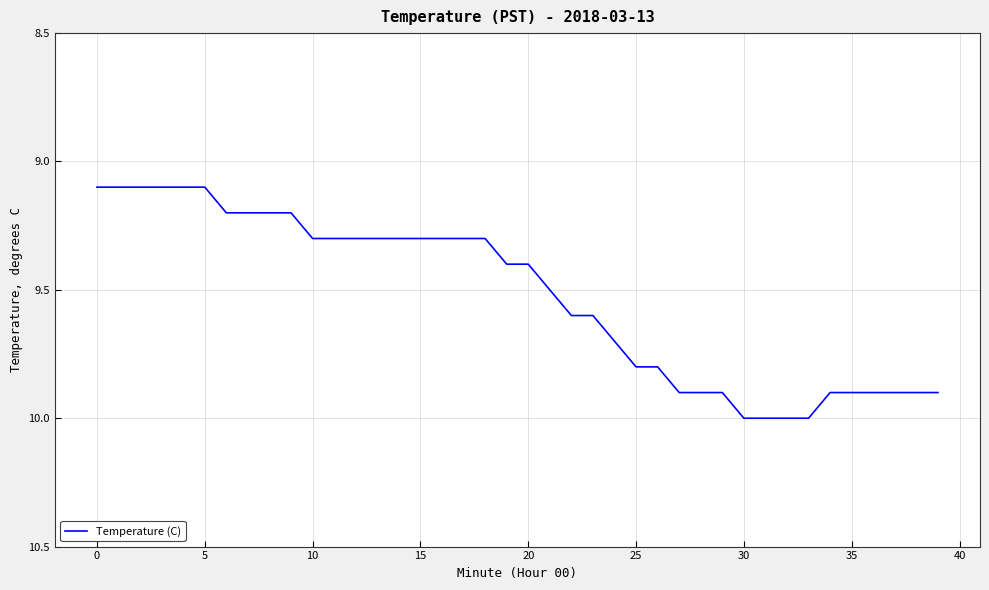

What is the difference between the maximum and minimum values?

0.9